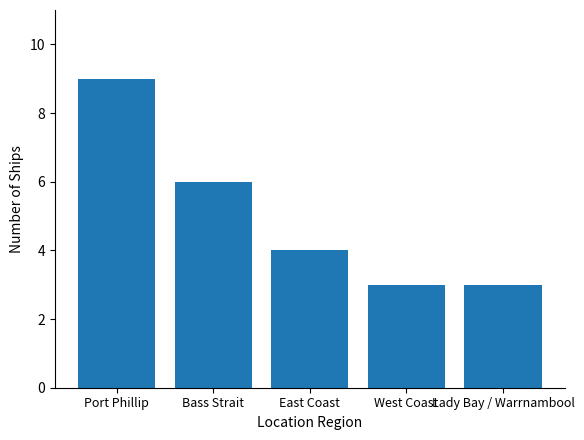

How many data points are less than 4?

2